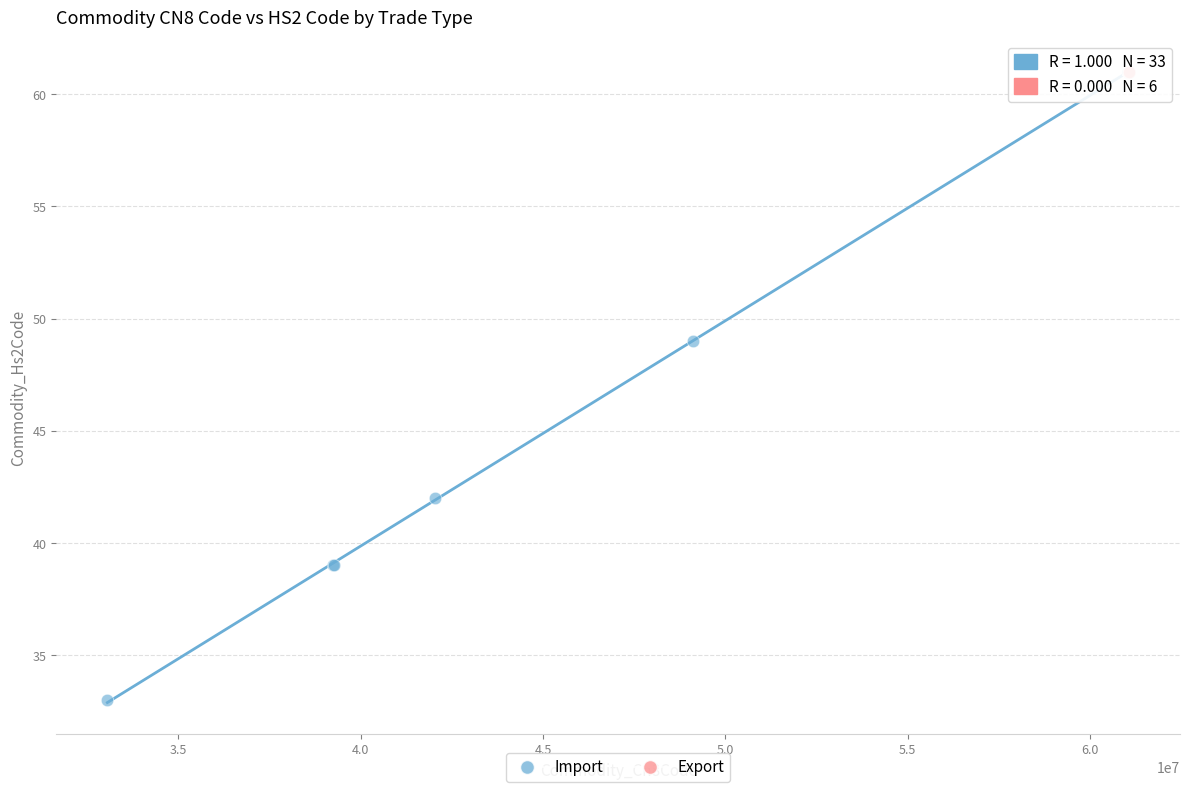

Which series reaches the minimum Y coordinate?

Import